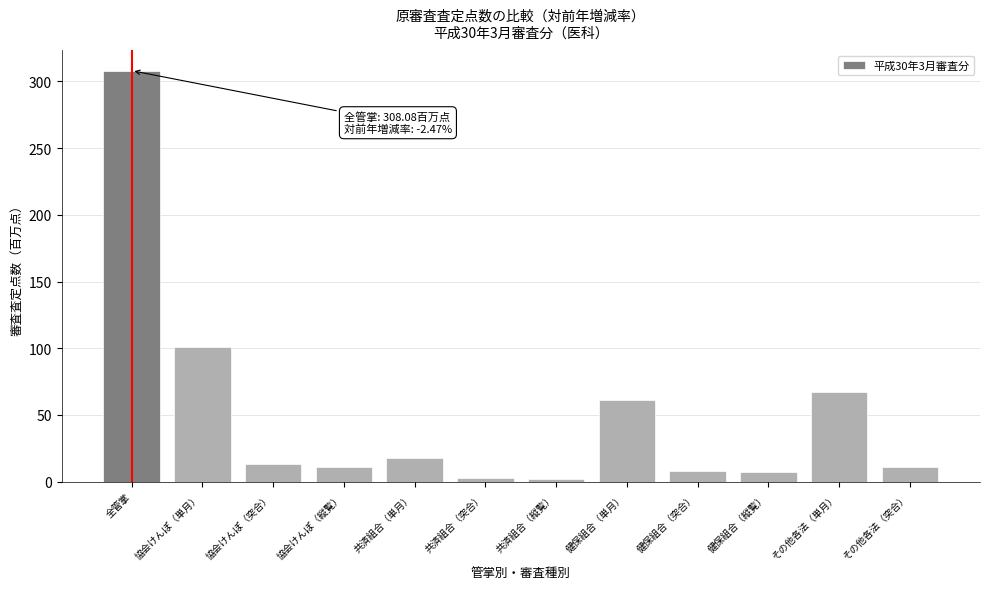

What is the label of the 1st bar from the right?

その他各法（突合）